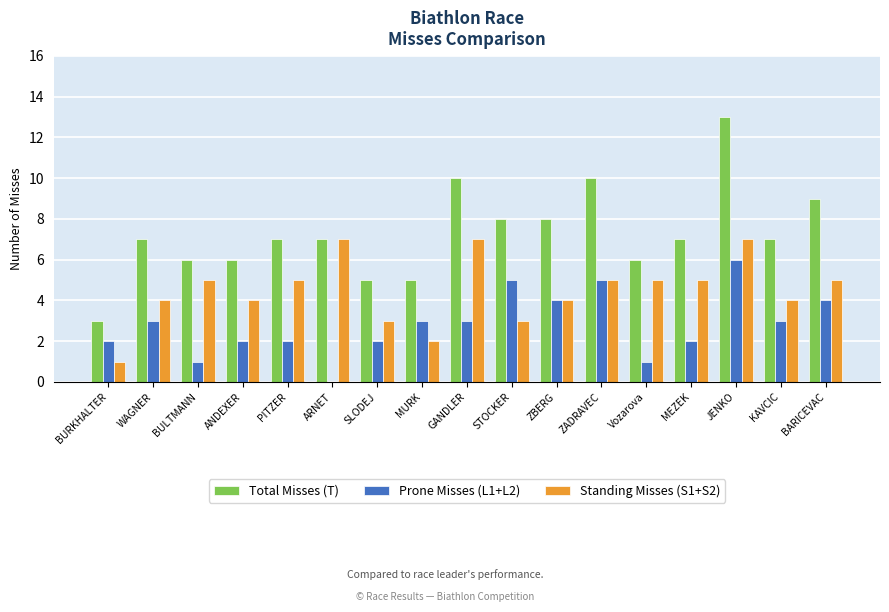

Reading left to right, extract all data points from this chart.

Total Misses (T): BURKHALTER=3	WAGNER=7	BULTMANN=6	ANDEXER=6	PITZER=7	ARNET=7	SLODEJ=5	MURK=5	GANDLER=10	STOCKER=8	ZBERG=8	ZADRAVEC=10	Vozarova=6	MEZEK=7	JENKO=13	KAVCIC=7	BARICEVAC=9
Prone Misses (L1+L2): BURKHALTER=2	WAGNER=3	BULTMANN=1	ANDEXER=2	PITZER=2	ARNET=0	SLODEJ=2	MURK=3	GANDLER=3	STOCKER=5	ZBERG=4	ZADRAVEC=5	Vozarova=1	MEZEK=2	JENKO=6	KAVCIC=3	BARICEVAC=4
Standing Misses (S1+S2): BURKHALTER=1	WAGNER=4	BULTMANN=5	ANDEXER=4	PITZER=5	ARNET=7	SLODEJ=3	MURK=2	GANDLER=7	STOCKER=3	ZBERG=4	ZADRAVEC=5	Vozarova=5	MEZEK=5	JENKO=7	KAVCIC=4	BARICEVAC=5